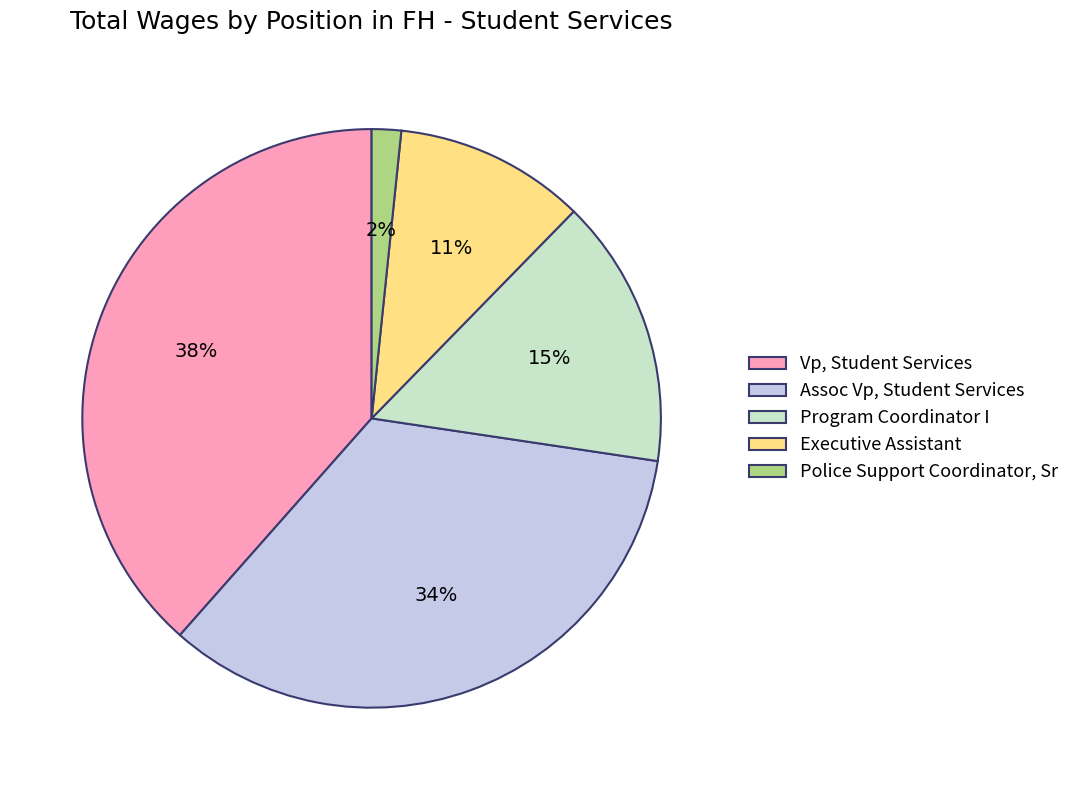

Does Vp, Student Services account for over 50% of the chart?

No